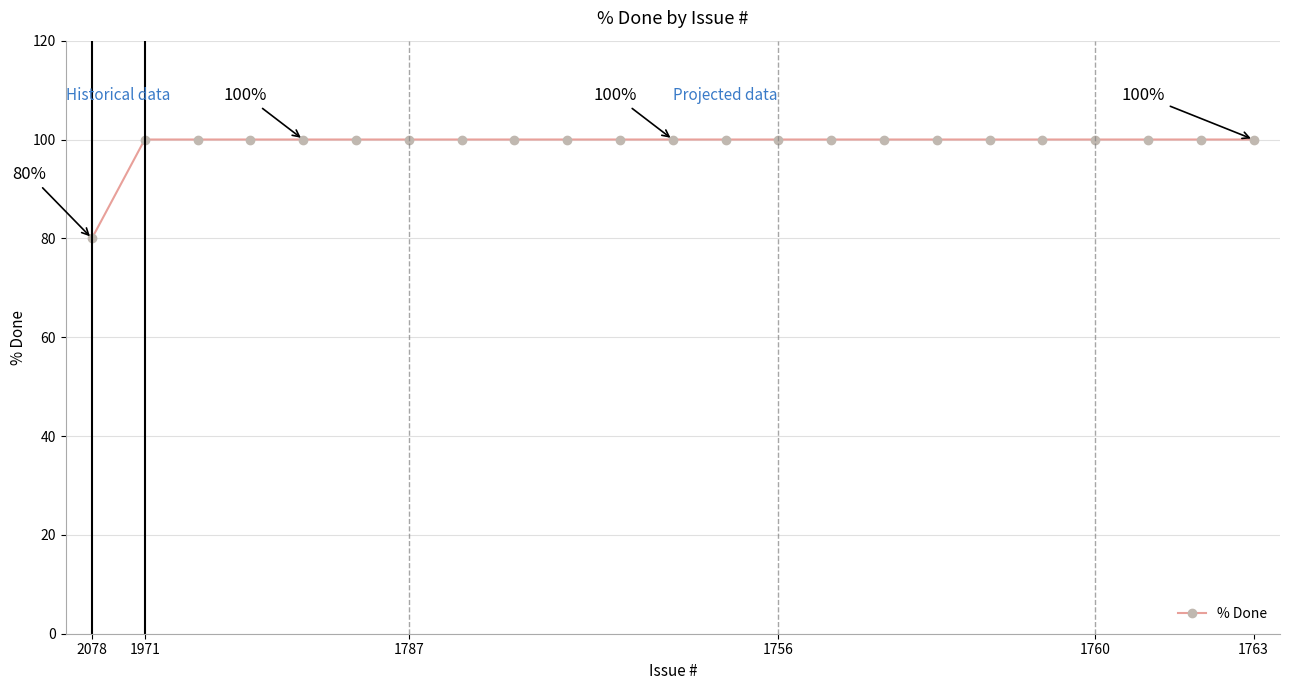

Does the chart display data point markers on the line(s)?

Yes